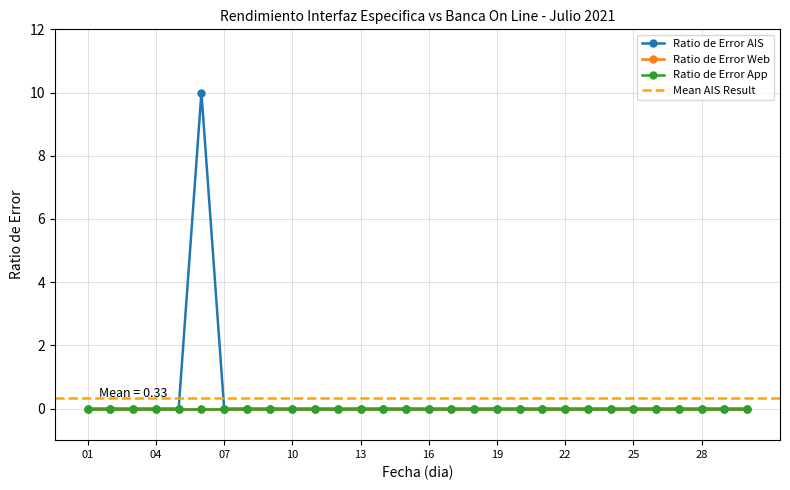

How many lines are shown in the chart?

3